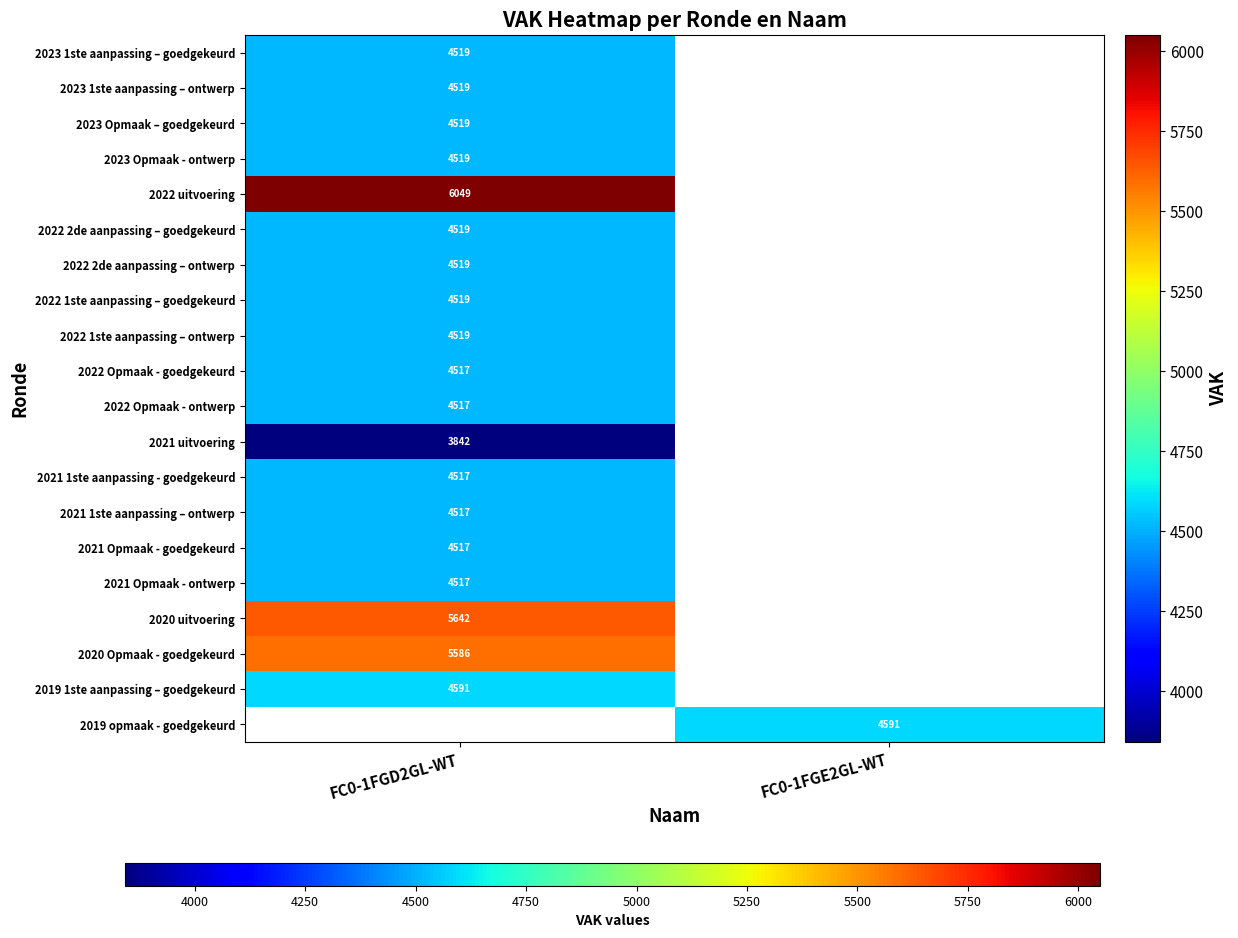

The value of 2022 2de aanpassing – ontwerp at FC0-1FGD2GL-WT is 7539. True or false?

False